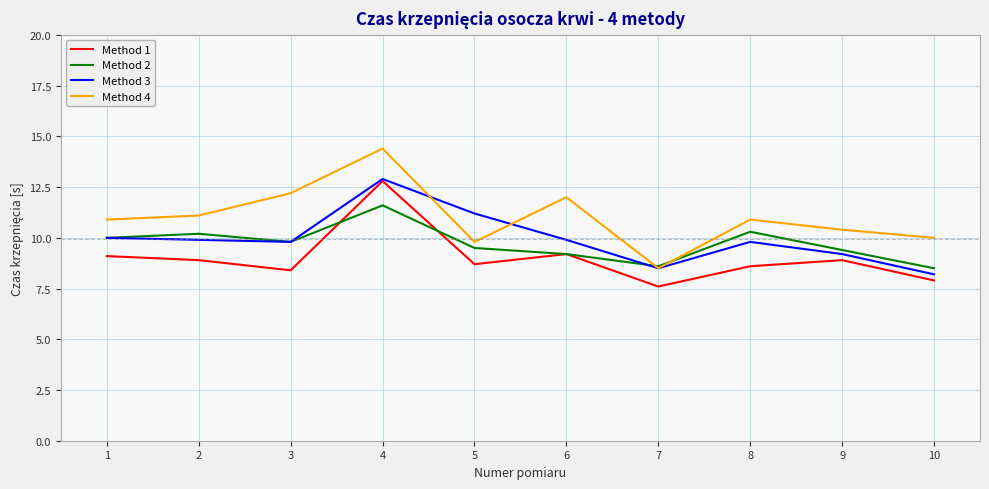

Which label corresponds to the smallest value in the chart?

7